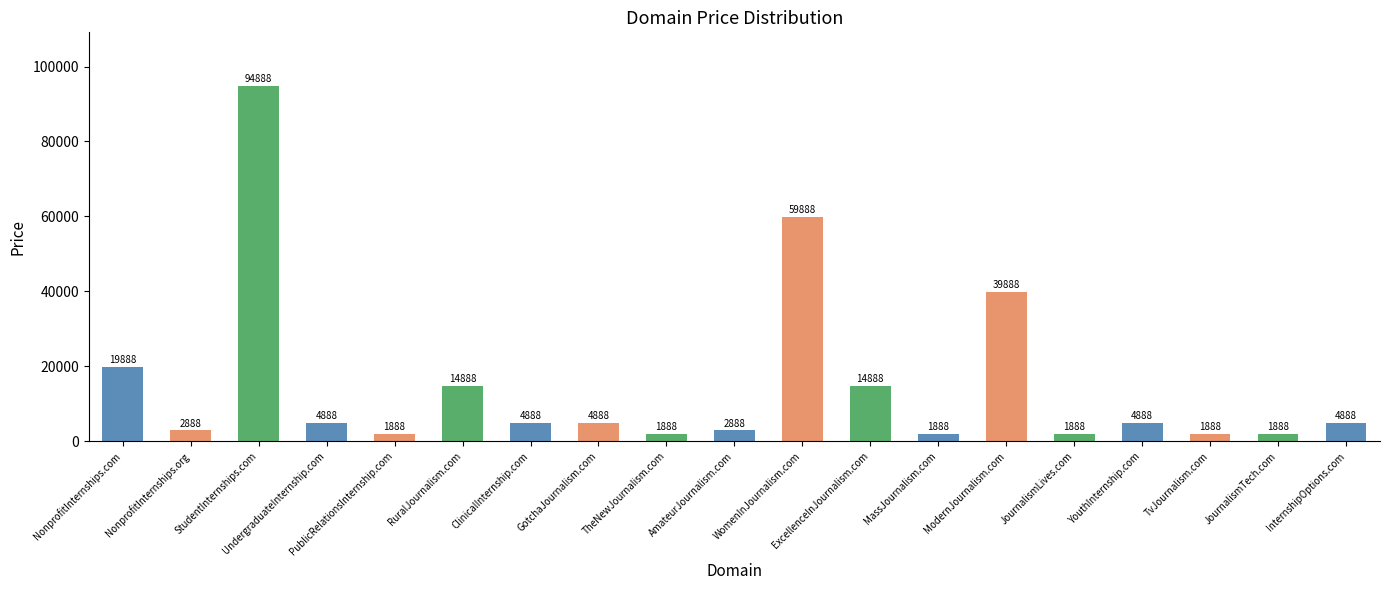

Count the number of categories in the chart.

19